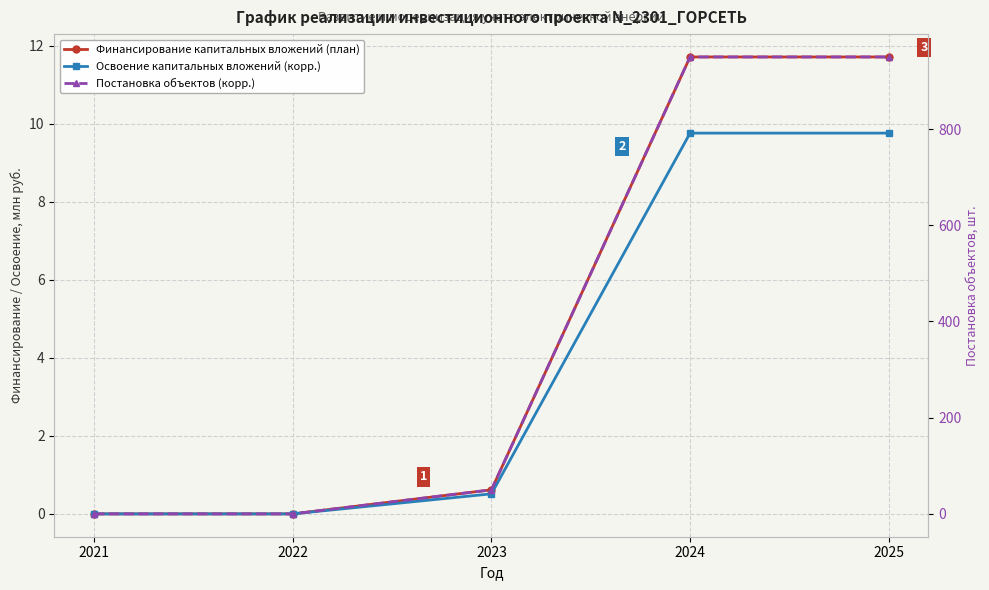

Reading left to right, list all the values displayed in this chart.

Финансирование капитальных вложений (план): 2021=0.0	2022=0.0	2023=0.6	2024=11.7	2025=11.7
Освоение капитальных вложений (корр.): 2021=0.0	2022=0.0	2023=0.5	2024=9.8	2025=9.8
Постановка объектов (корр.): 2021=0.0	2022=0.0	2023=50.0	2024=950.0	2025=950.0